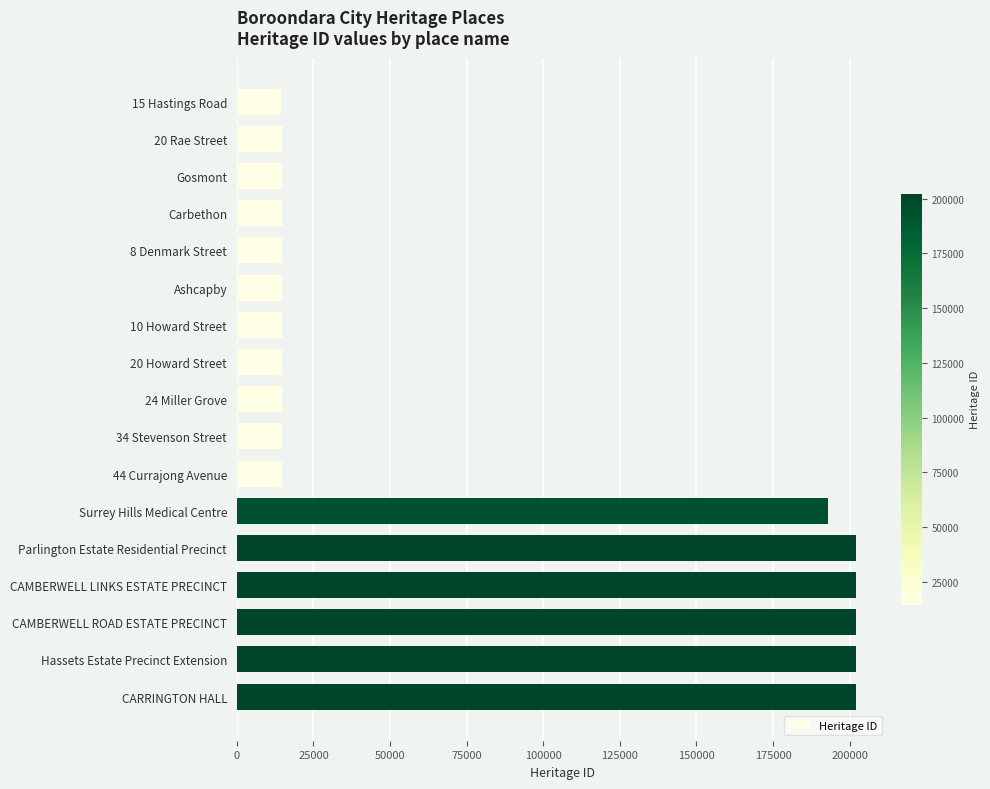

What is the average value?

80263